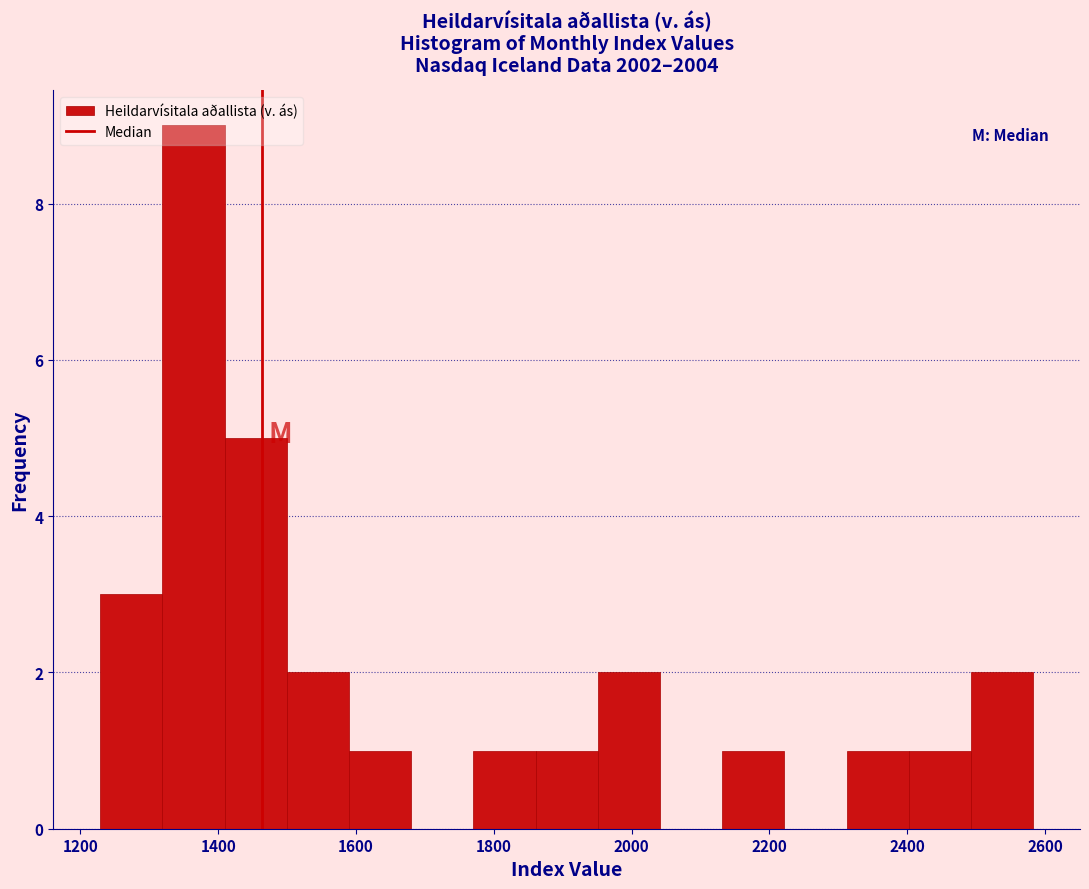

What is the height of the bar covering 1860 to 1960 on the x-axis? Neither the bar edges nor the heights are printed on the chart, so give them approximately, as read against the axes.

1